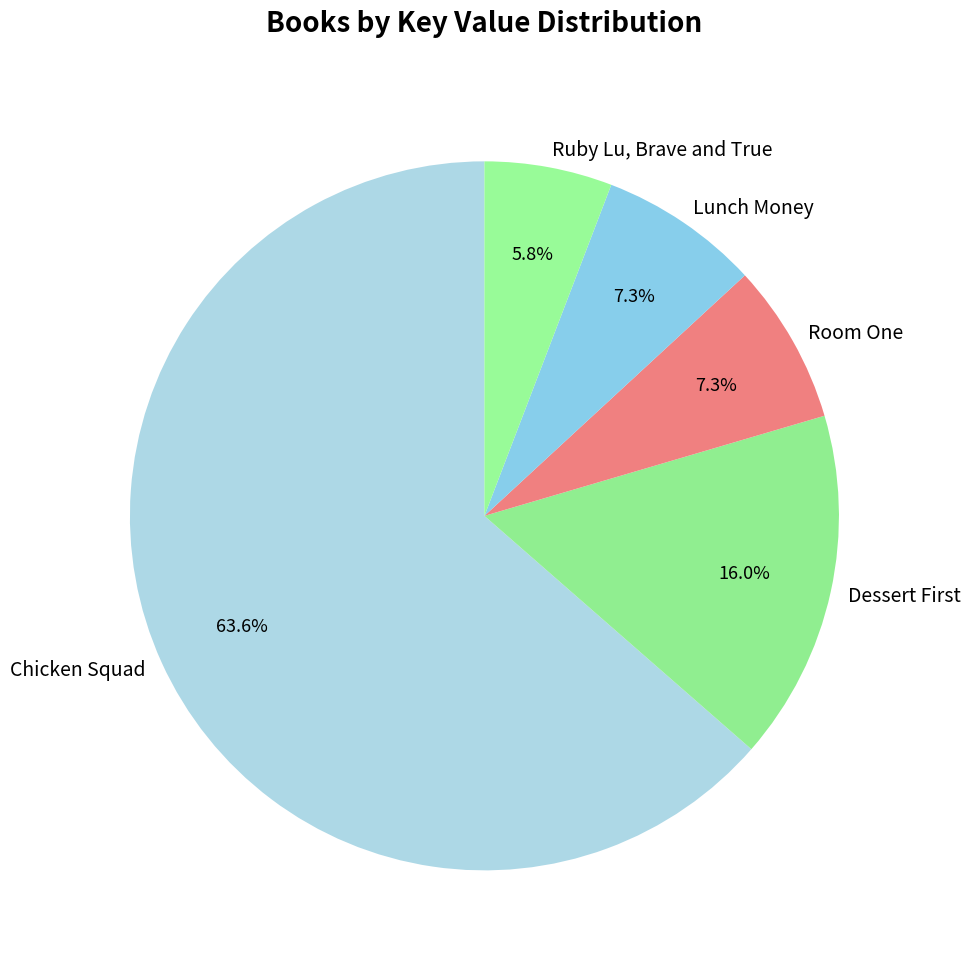

Which category has the smallest portion of the pie?

Ruby Lu, Brave and True